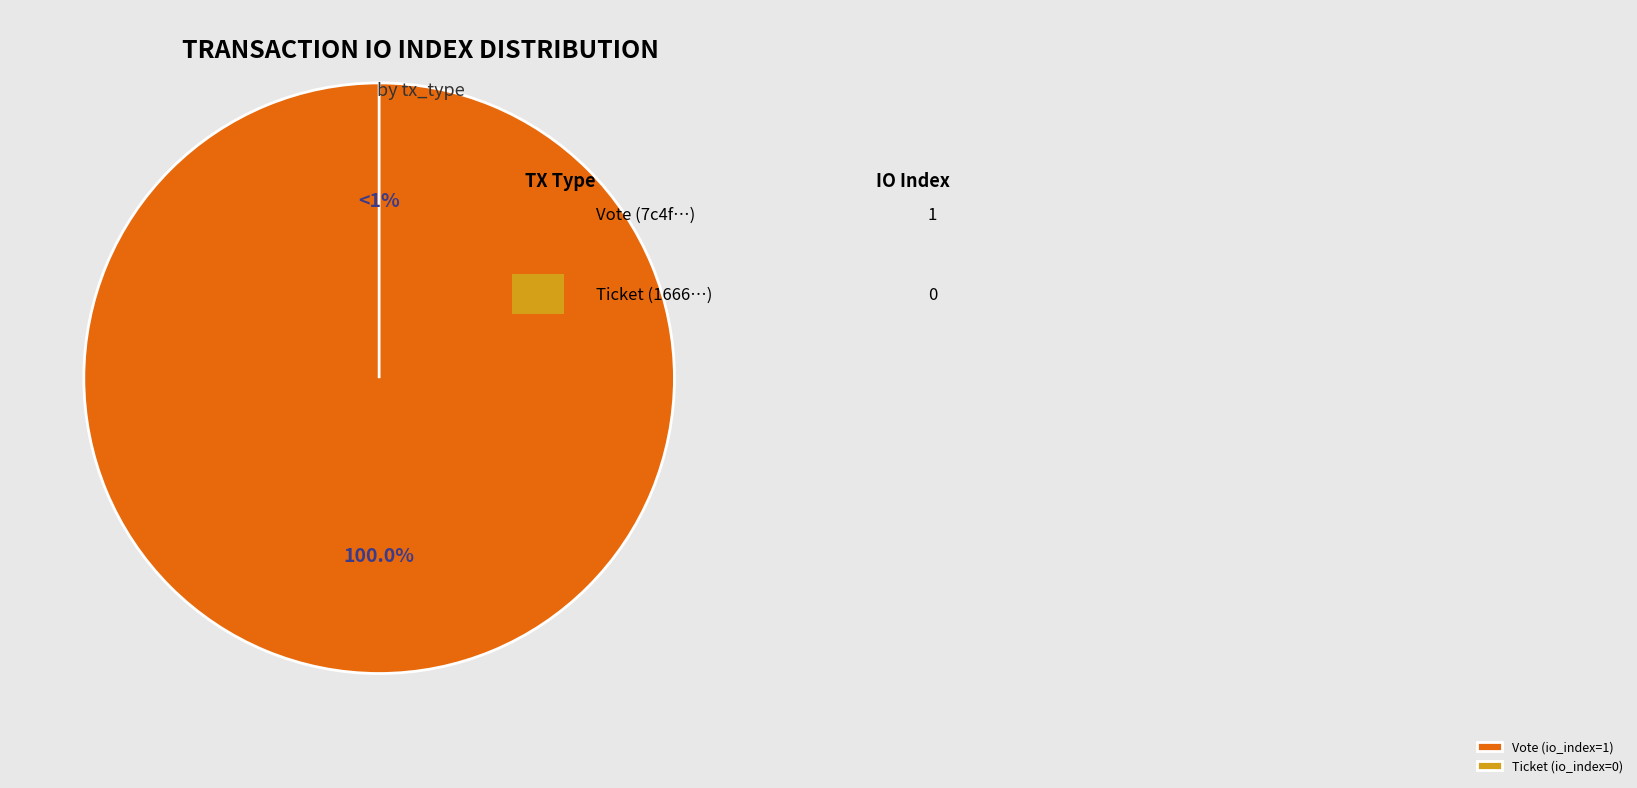

Which slice is the largest?

Vote (io_index=1)